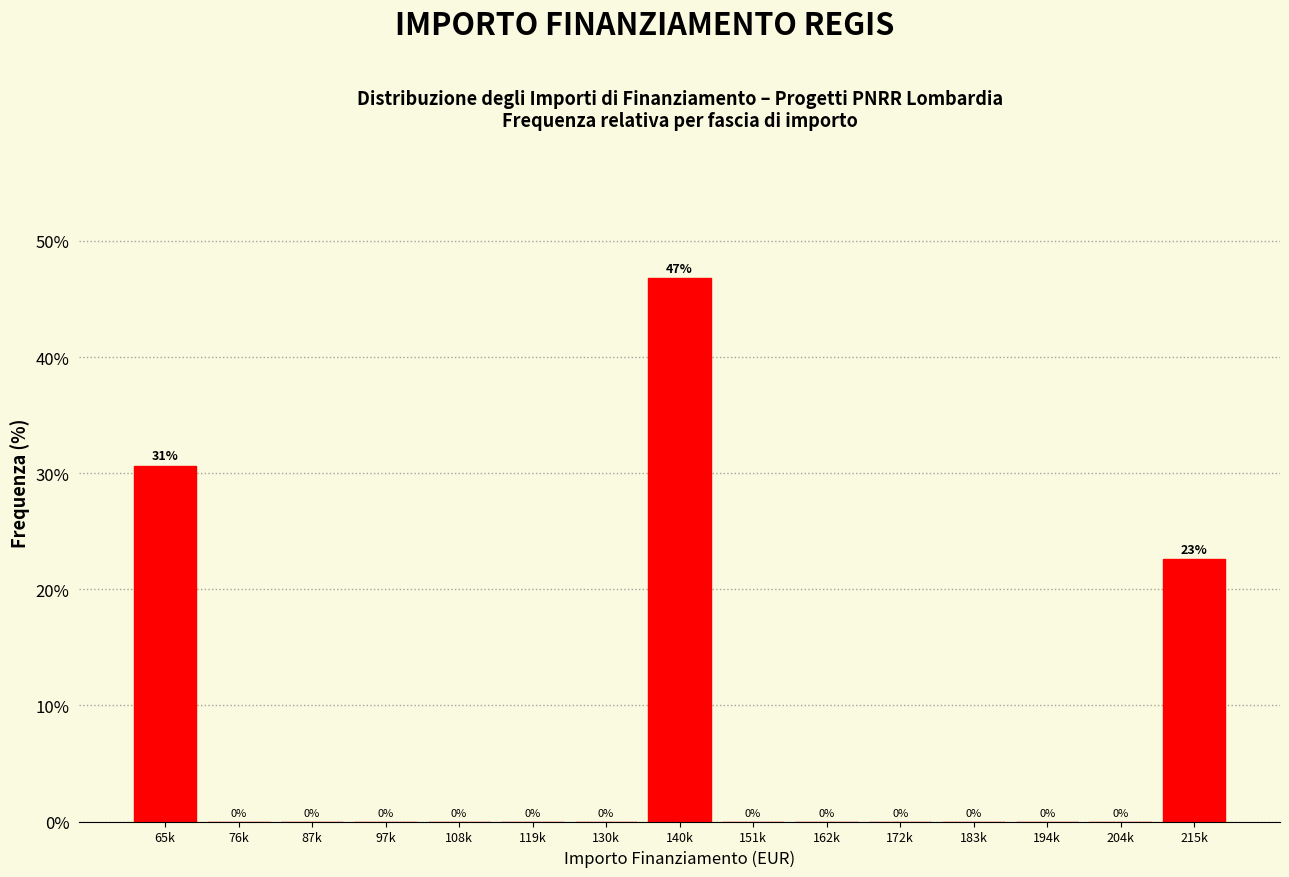

Which has a higher value, 215k or 119k?

215k